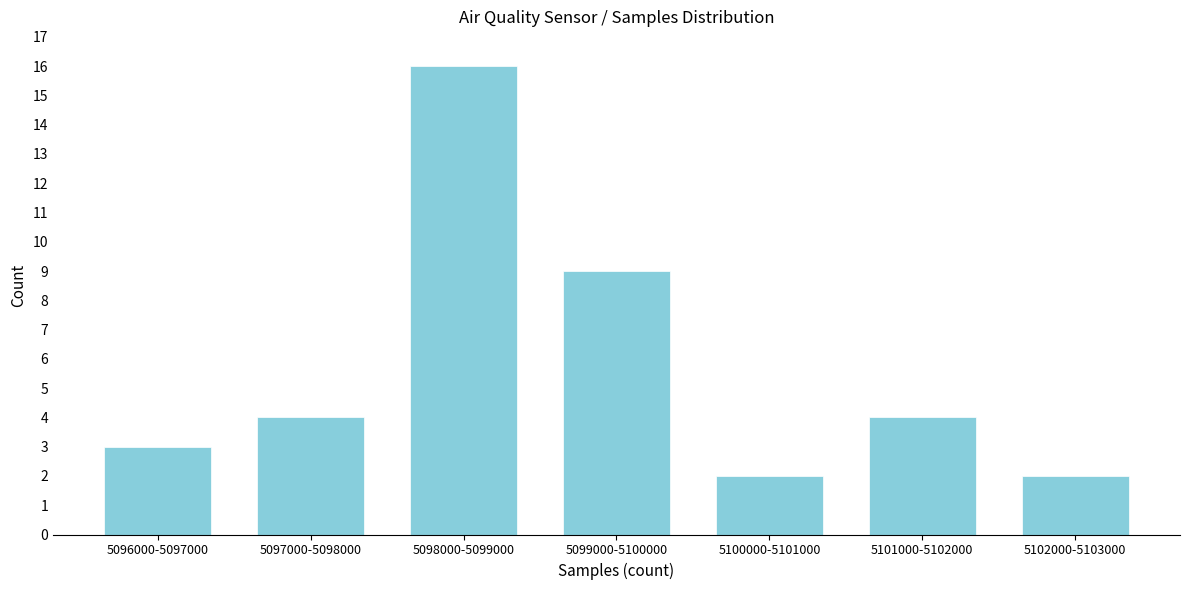

Reading left to right, extract all data points from this chart.

3	4	16	9	2	4	2